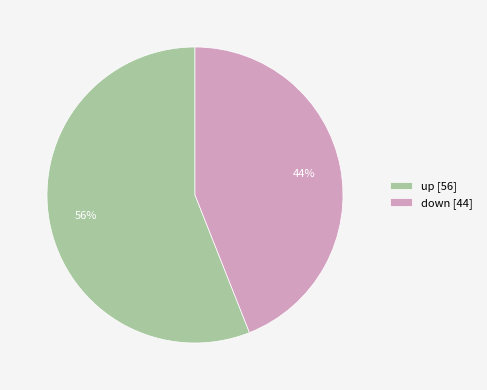

How many segments does this pie chart have?

2